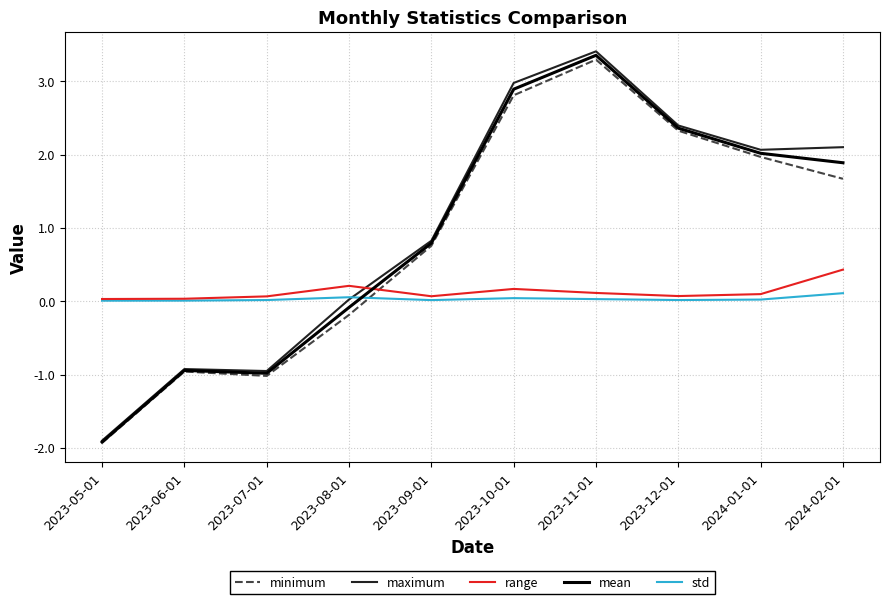

At which category is the sum across all series the highest?

2023-11-01